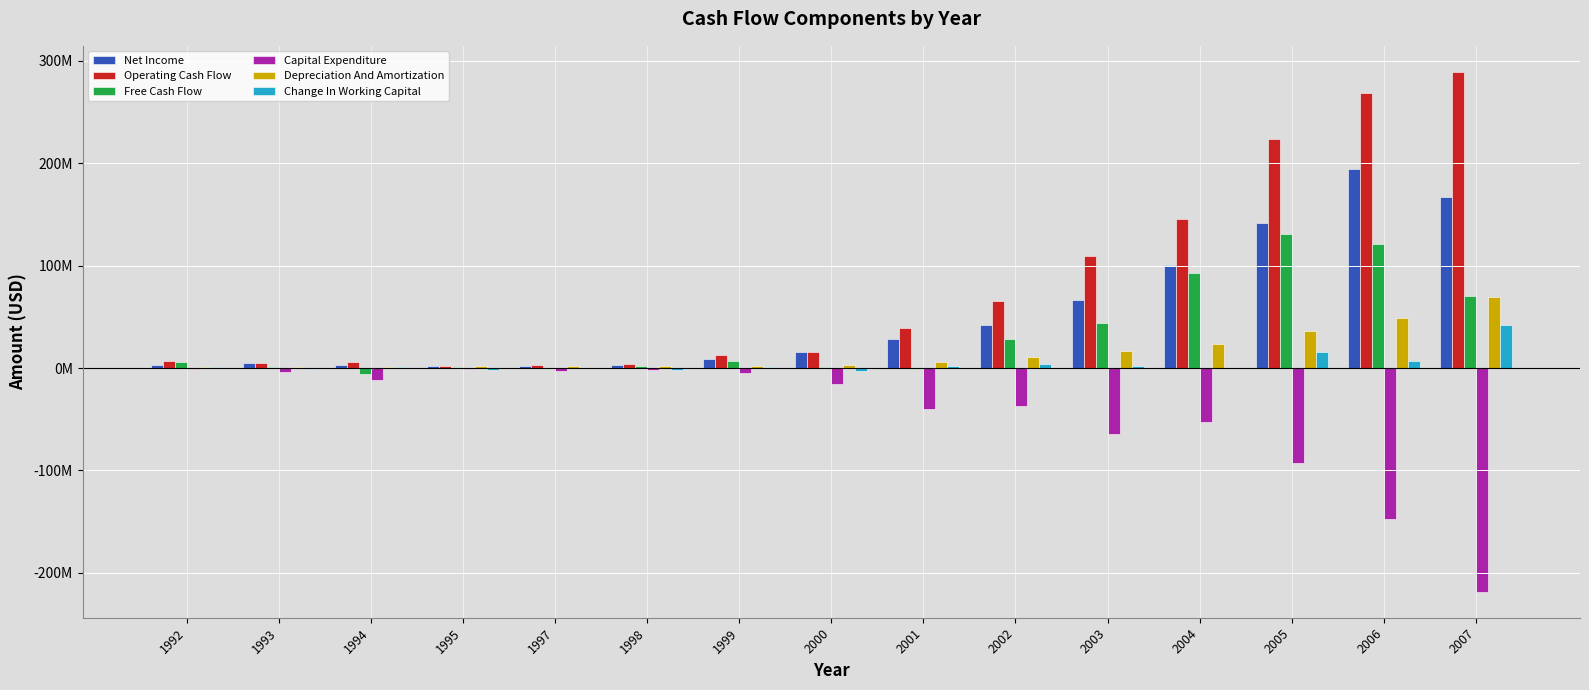

Are the bars grouped side by side (vs. stacked)?

Yes